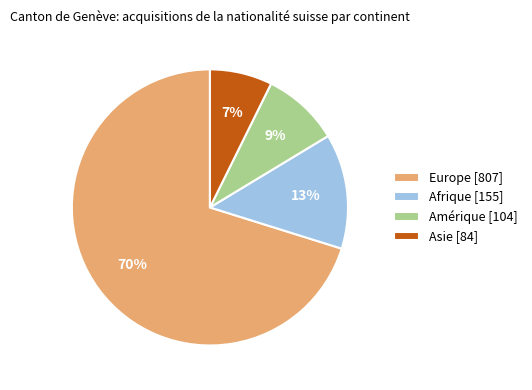

Is the sum of Afrique [155] and Asie [84] greater than half?

No